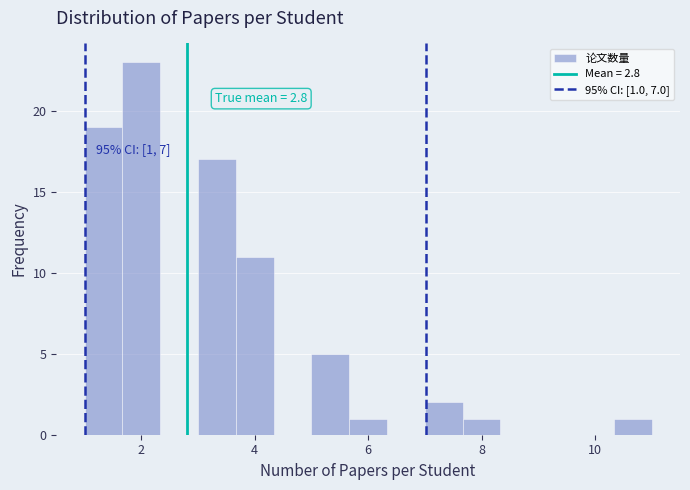

Around what value on the x-axis is the tallest bar? Give the approximate position of its centre, as read against the axis.

2.0